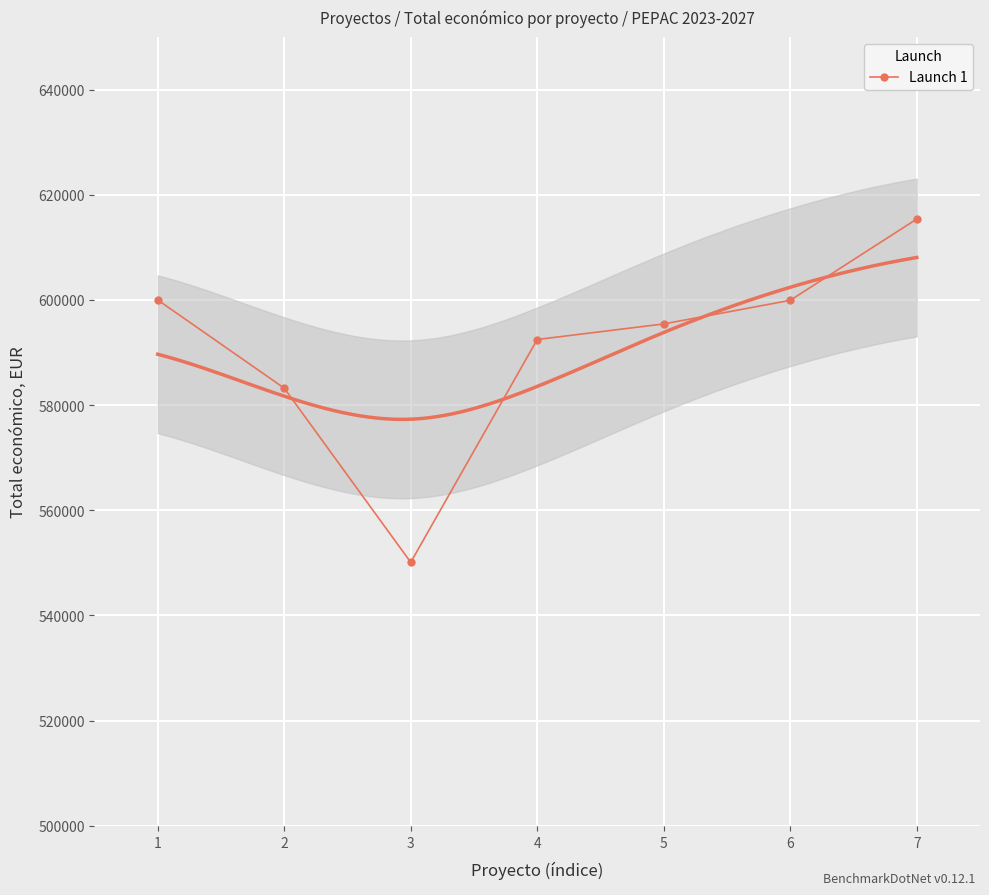

What is the greatest value displayed?

615375